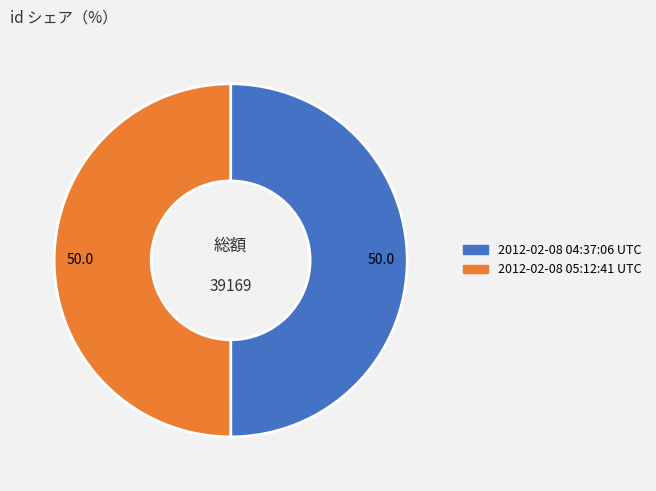

Do 2012-02-08 04:37:06 UTC and 2012-02-08 05:12:41 UTC together represent more than half of the pie?

Yes